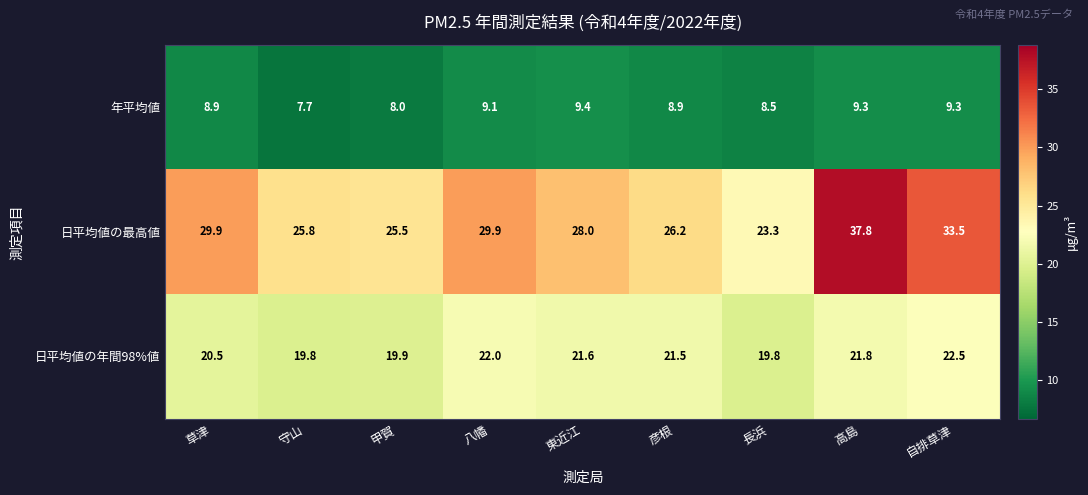

List the series in order of their overall mean, highest first.

日平均値の最高値, 日平均値の年間98%値, 年平均値